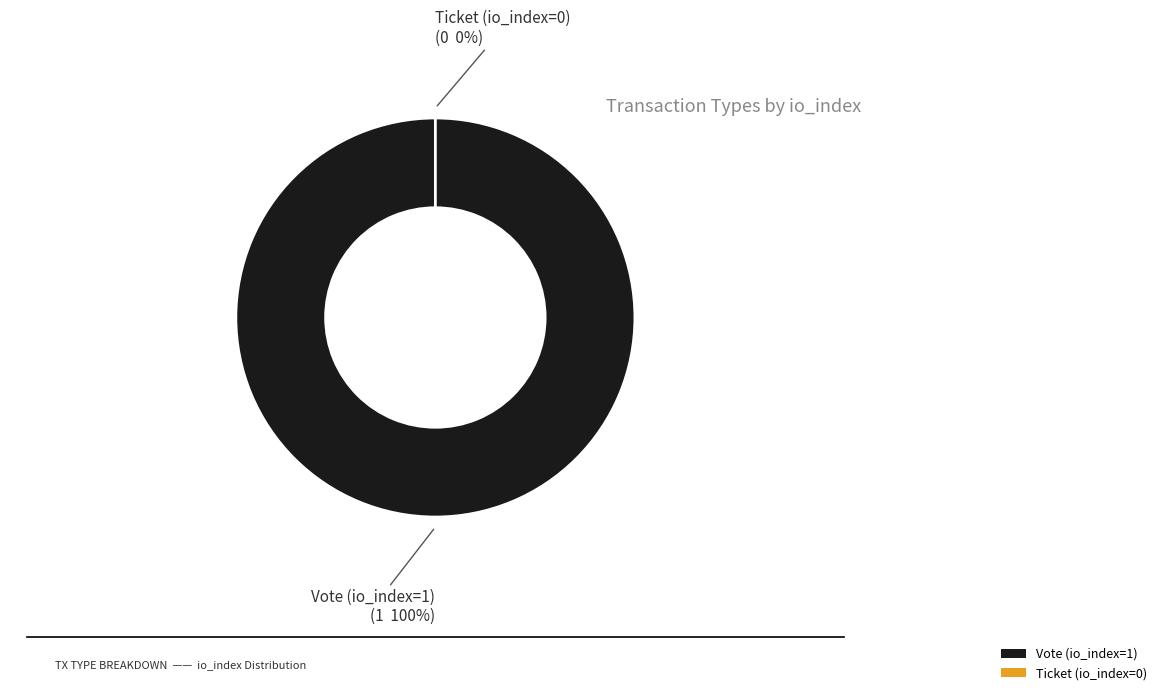

Which category has the smallest portion of the pie?

Ticket (io_index=0)